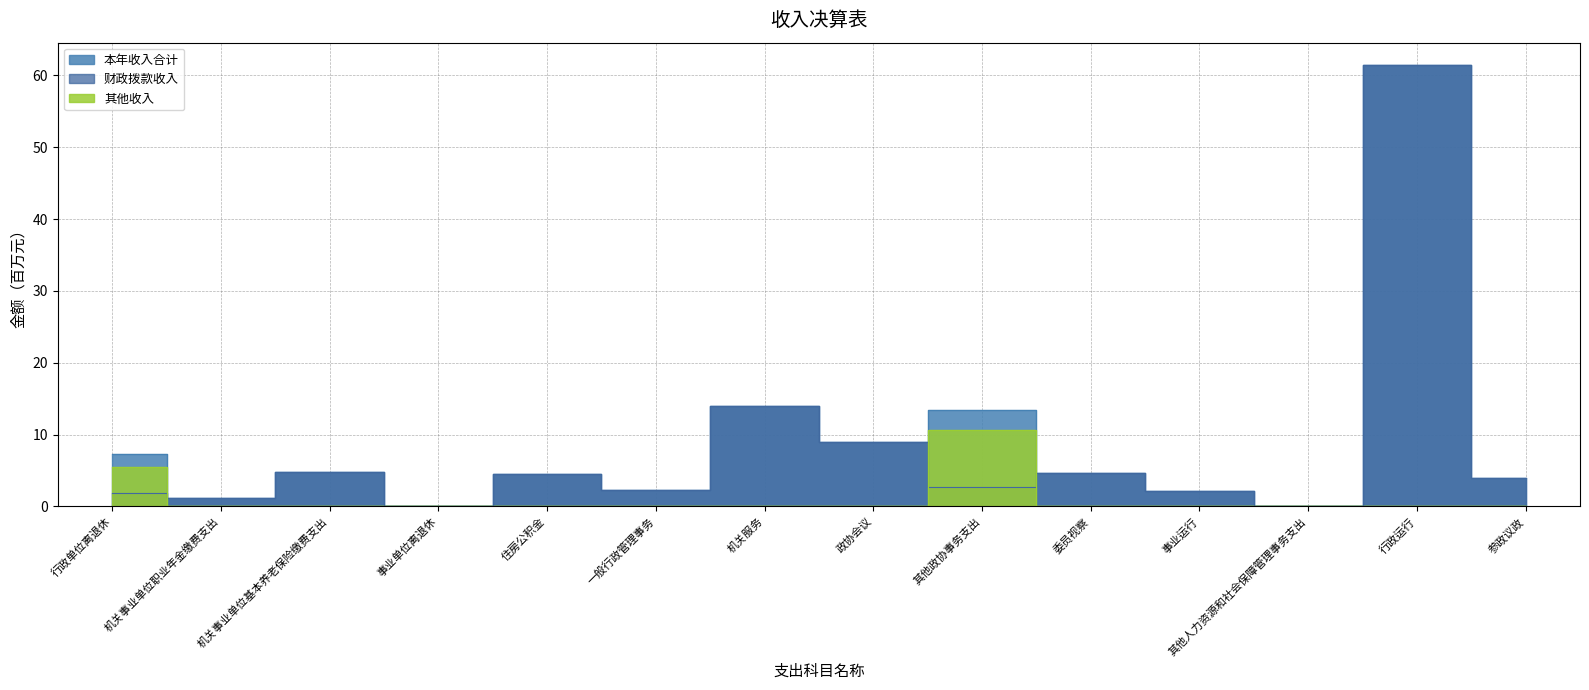

List the series in order of their peak value, lowest first.

其他收入, 财政拨款收入, 本年收入合计